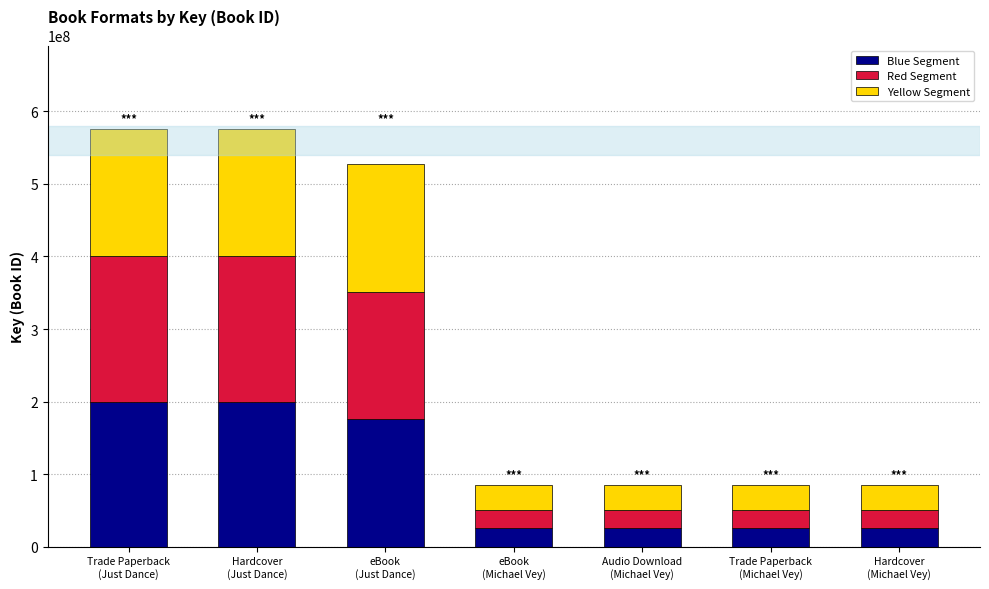

What is the maximum value for Blue Segment?

200000000